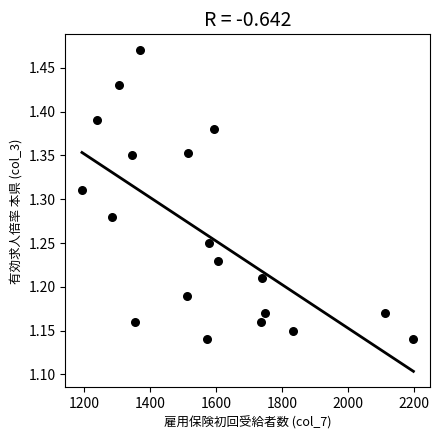

What is the range of X values (max minus min)?

1006.0